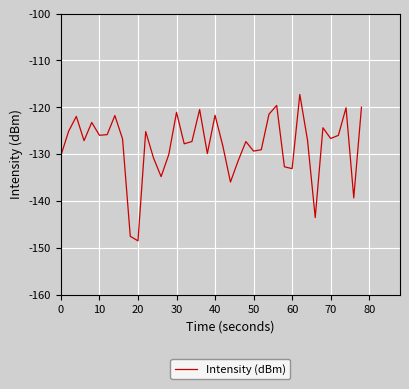

What is the minimum value shown in the chart?

-148.5